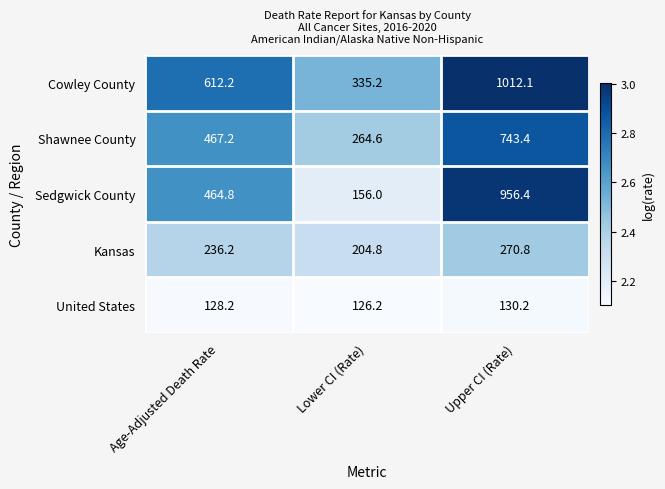

Reading left to right, what are all the values shown in this chart?

Cowley County: Age-Adjusted Death Rate=612.2	Lower CI (Rate)=335.2	Upper CI (Rate)=1012.1
Shawnee County: Age-Adjusted Death Rate=467.2	Lower CI (Rate)=264.6	Upper CI (Rate)=743.4
Sedgwick County: Age-Adjusted Death Rate=464.8	Lower CI (Rate)=156.0	Upper CI (Rate)=956.4
Kansas: Age-Adjusted Death Rate=236.2	Lower CI (Rate)=204.8	Upper CI (Rate)=270.8
United States: Age-Adjusted Death Rate=128.2	Lower CI (Rate)=126.2	Upper CI (Rate)=130.2